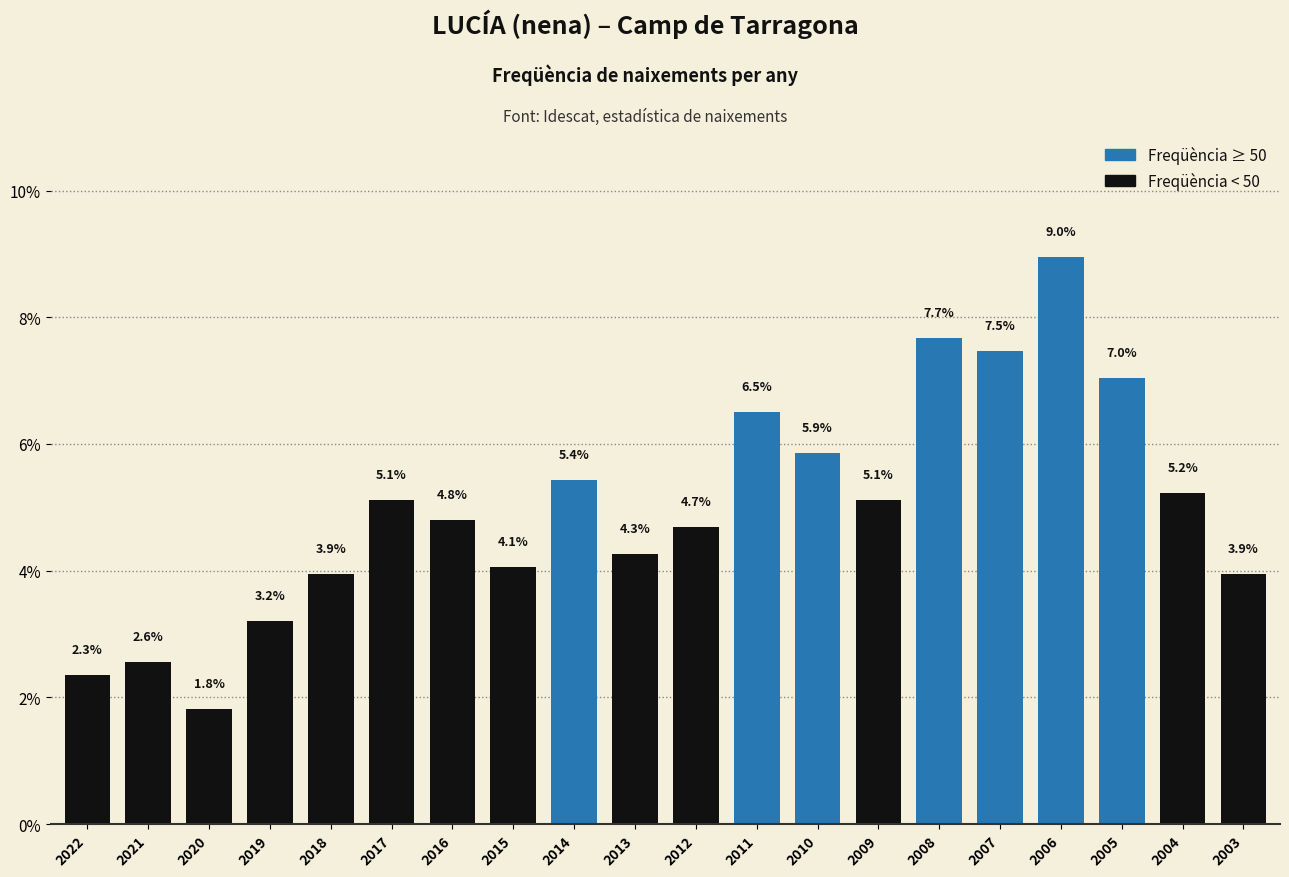

How many bars are there in total?

20